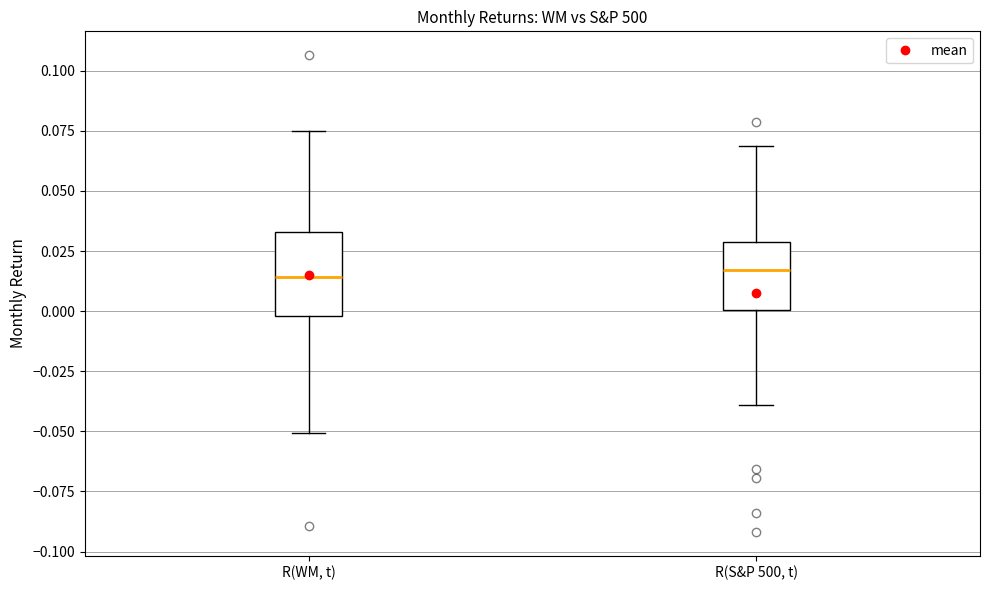

Reading left to right, read every box against the y-axis: the position of its median line, the range the box covers, and the ends of its whiskers. The values are not printed on the chart, so give them approximately, as read against the axis.

R(WM, t): median 0.015, box 0.000 to 0.035, whiskers -0.050 to 0.075
R(S&P 500, t): median 0.015, box 0.000 to 0.030, whiskers -0.040 to 0.070